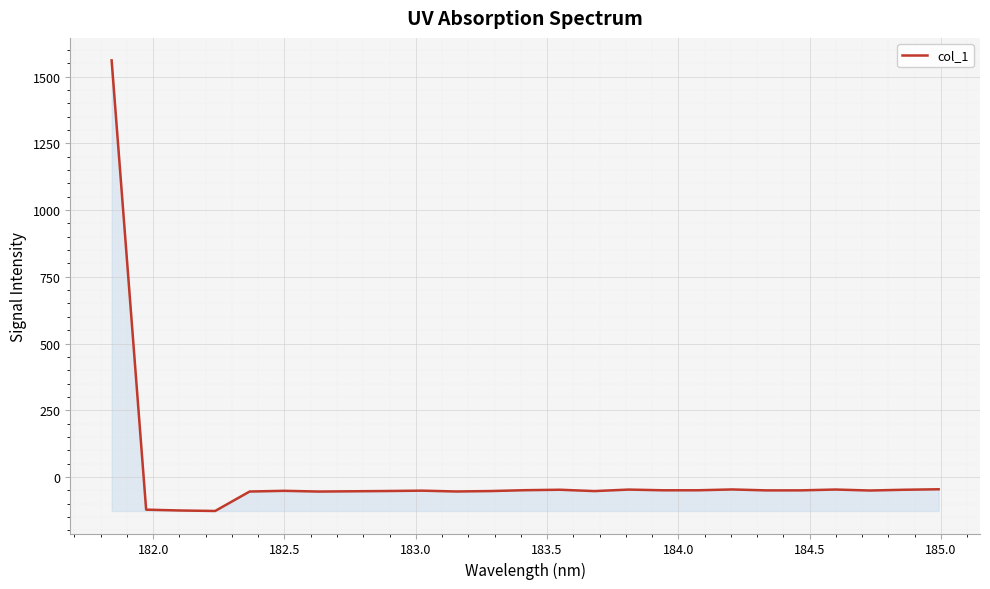

What is the difference between the maximum and minimum values?

1688.0